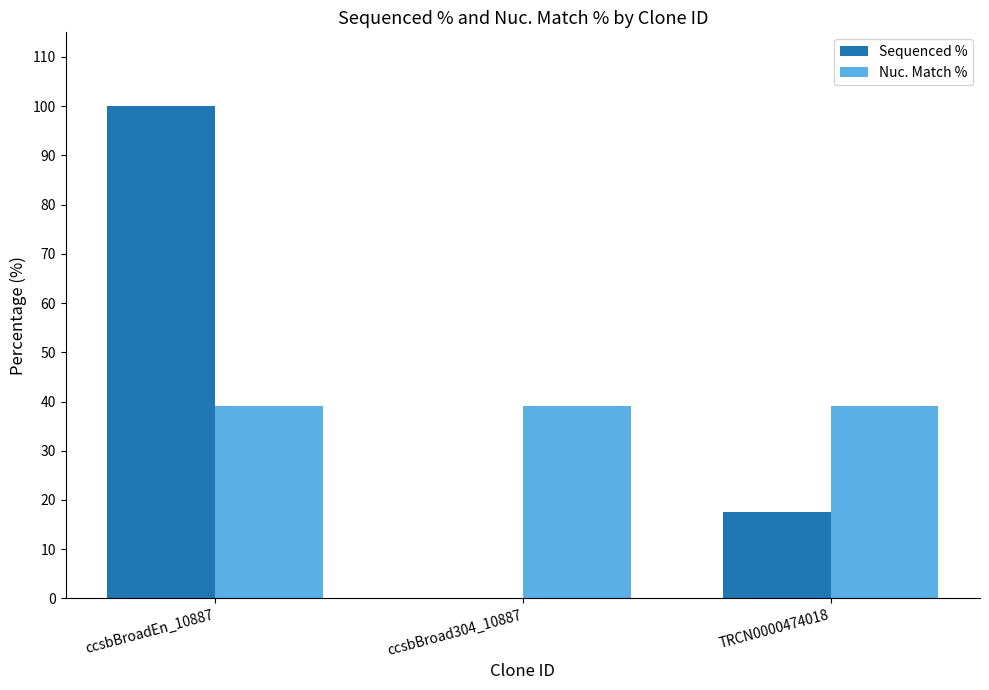

How many distinct data groups are displayed?

2